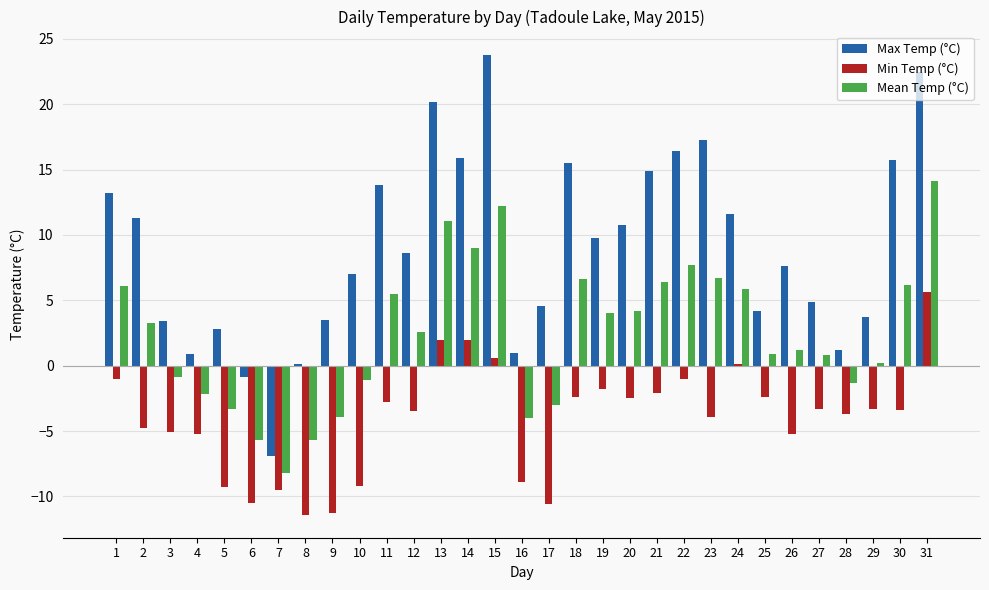

Count the number of data series in this chart.

3